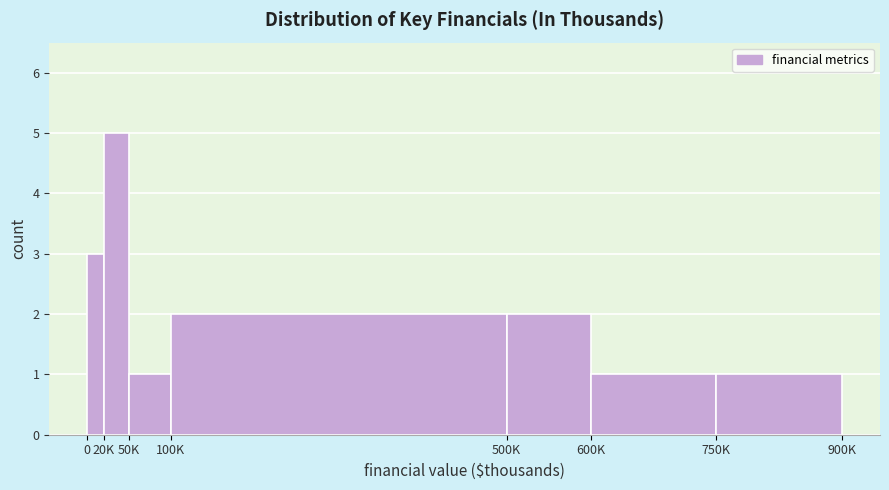

Reading left to right, what are all the values shown in this chart?

3	5	1	2	2	1	1